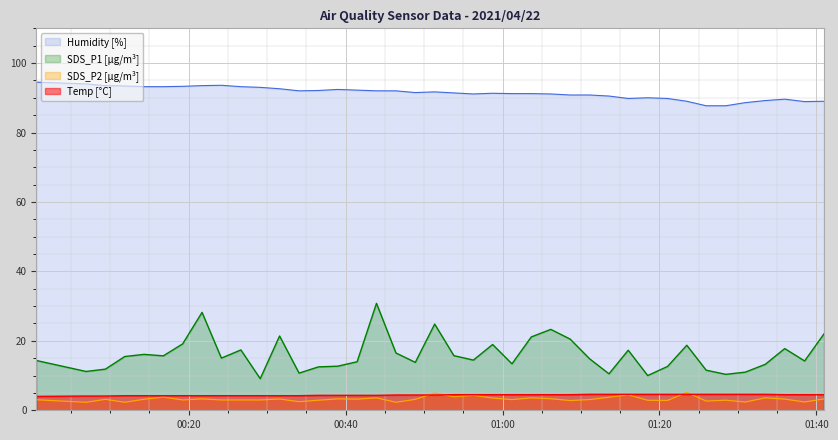

What is the value of the Humidity point at the 15th from the left?

92.4